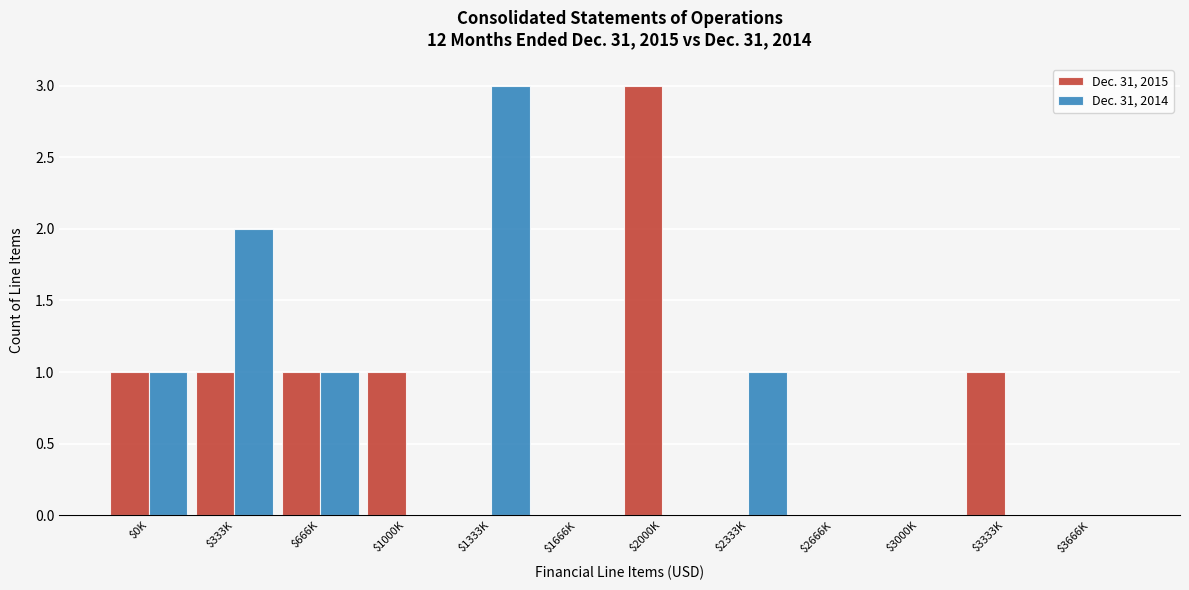

What is the greatest value displayed?

3